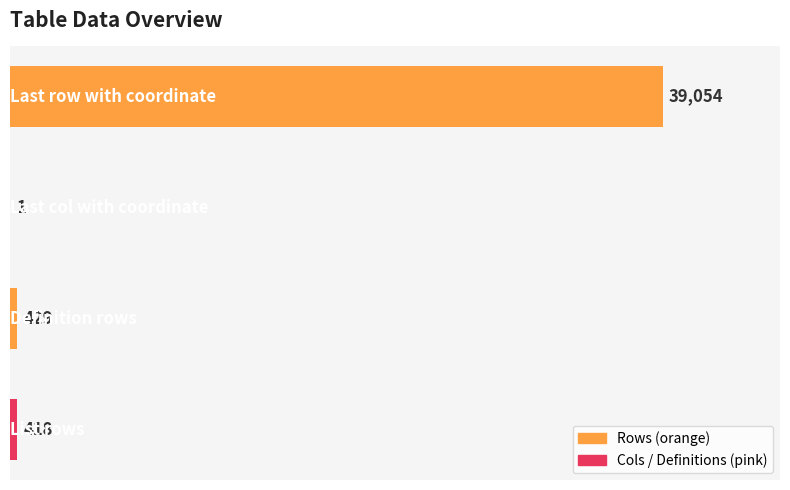

What is the sum of all values?

39902